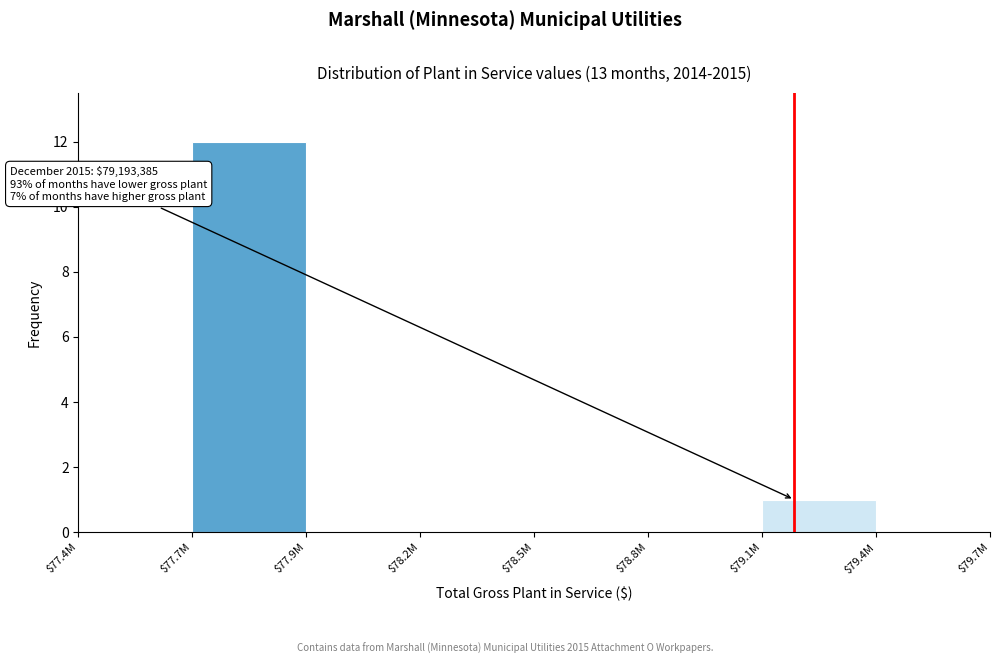

Is it true that the value at $78.5M is 0?

True